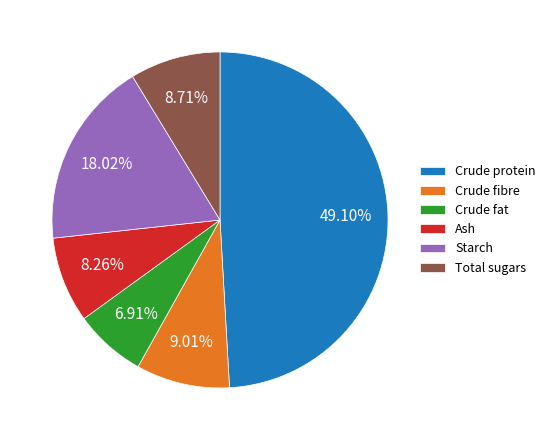

Is the sum of Starch and Crude fat greater than half?

No